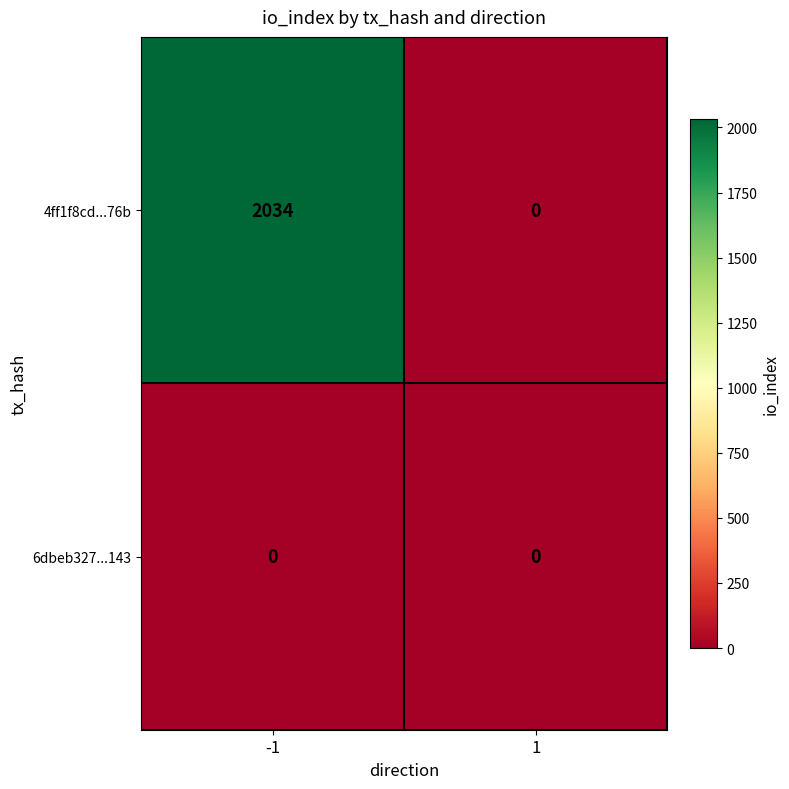

Which category has the highest value across all series?

-1